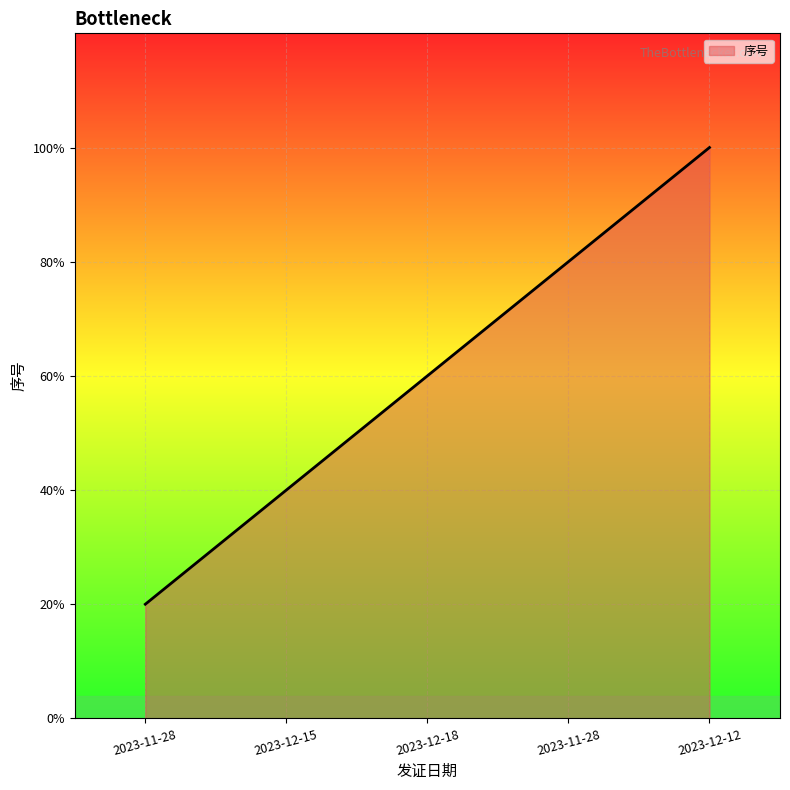

Does the chart have visible grid lines?

Yes